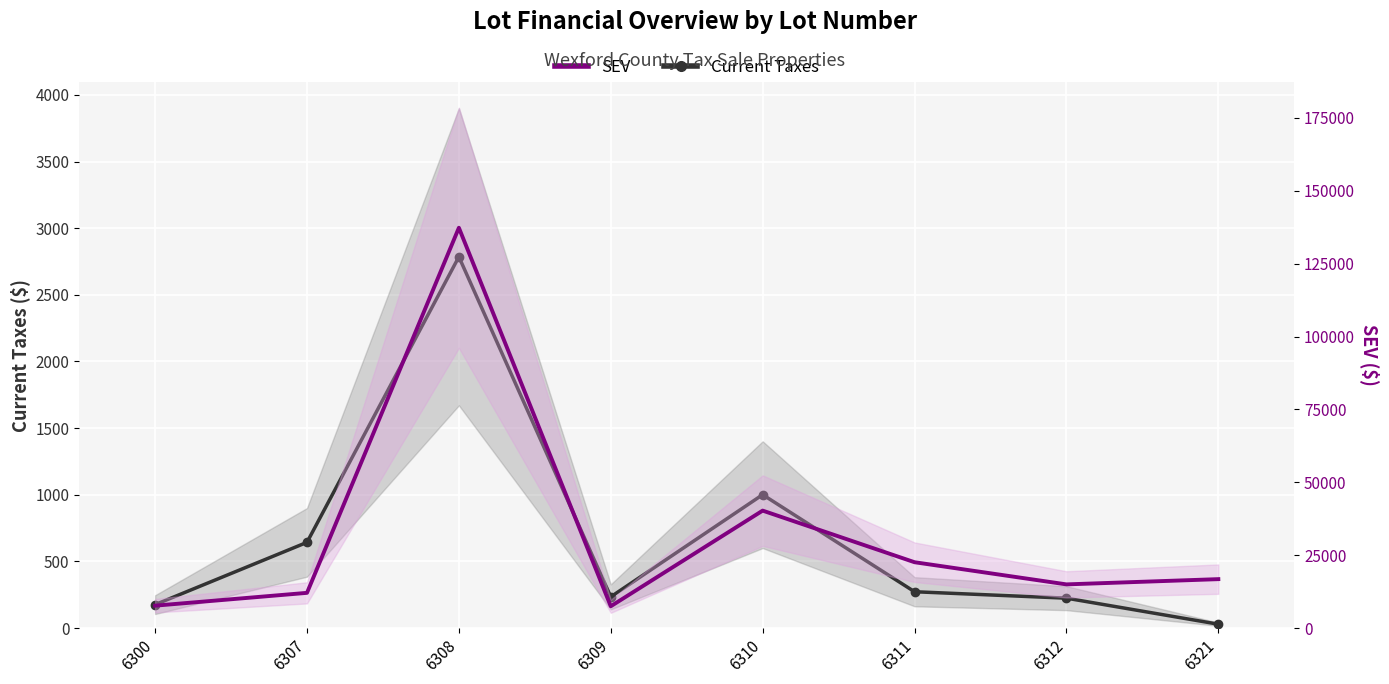

True or false: SEV and Current Taxes cross at least once.

False